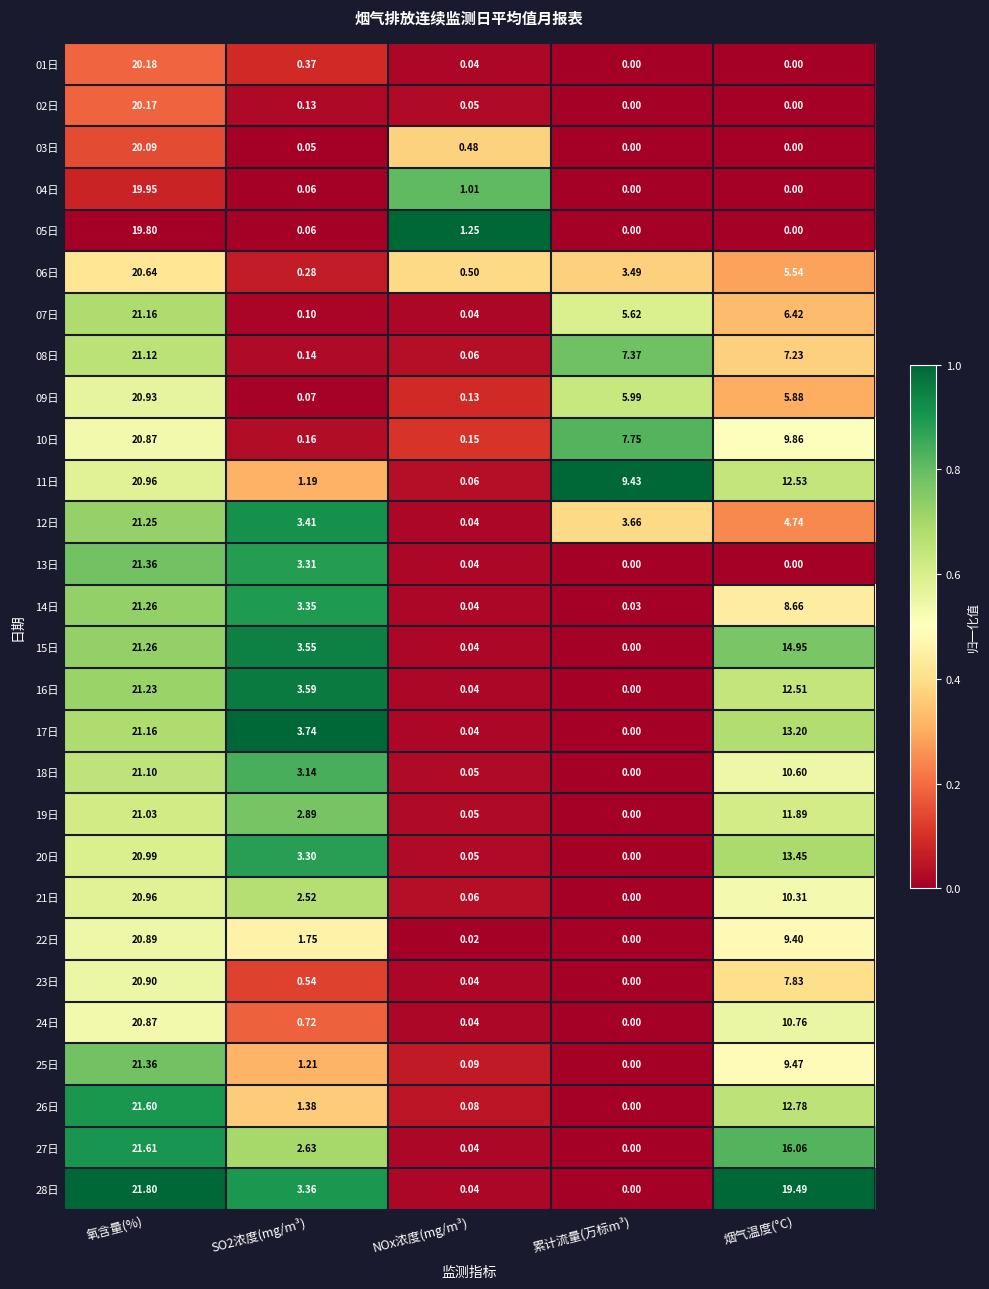

Which series has the largest total across all categories?

28日